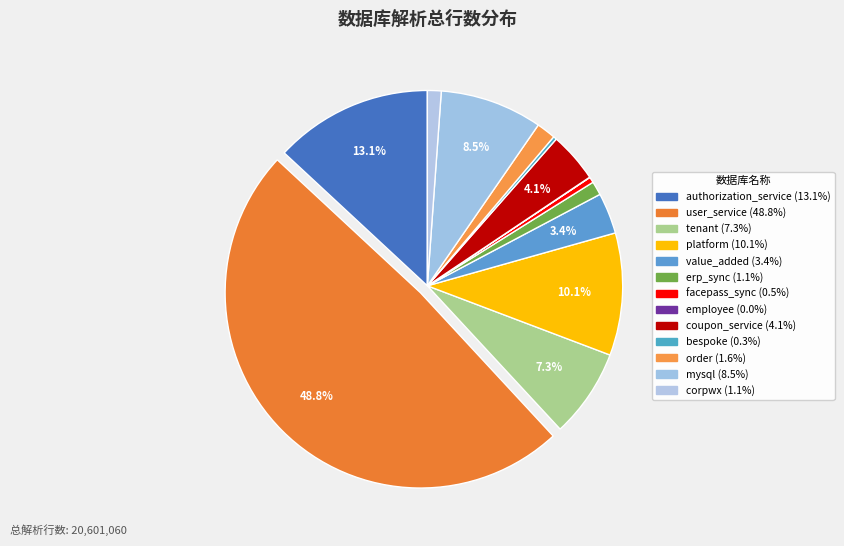

Combined, what portion of the pie is employee and user_service?

48.8%